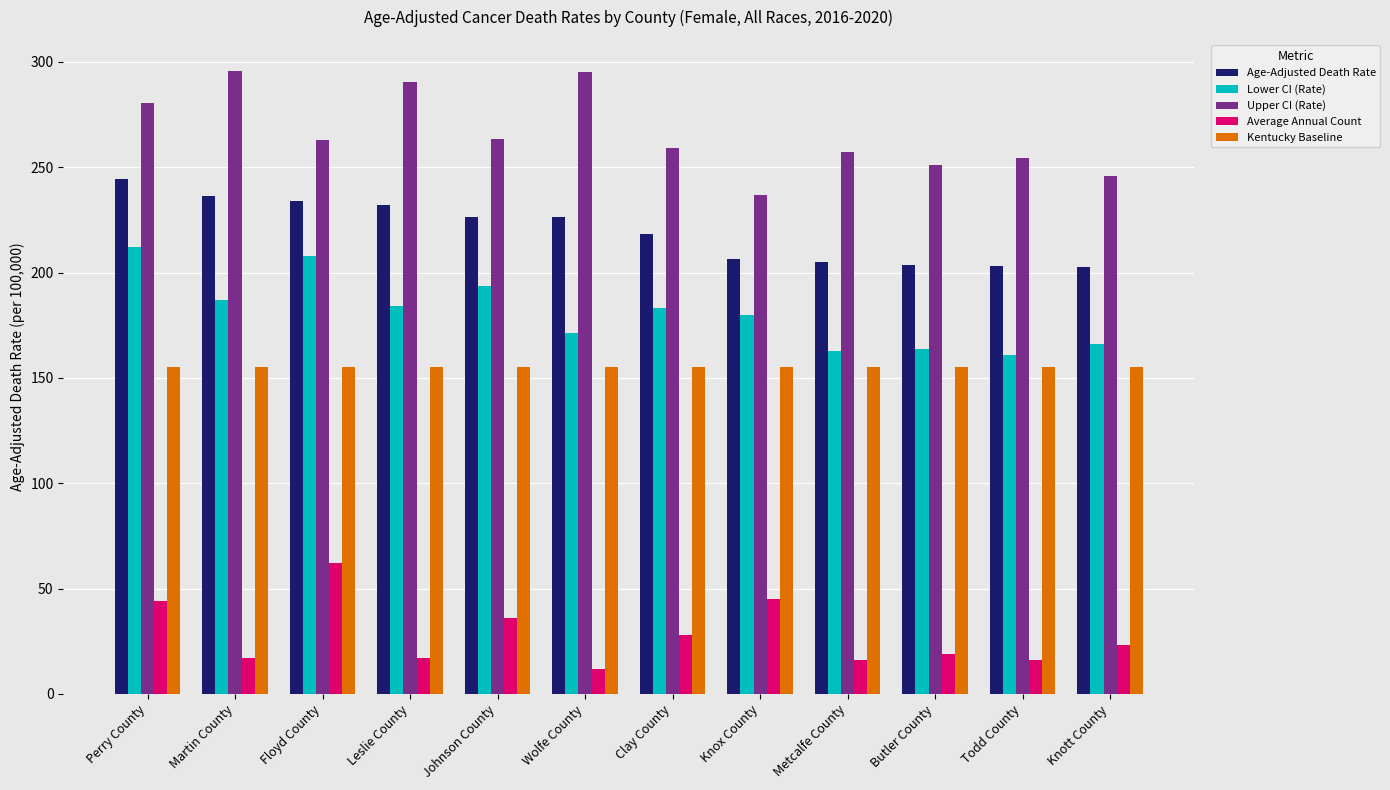

Is the value of Average Annual Count at Floyd County greater than the value of Upper CI (Rate) at Metcalfe County?

No